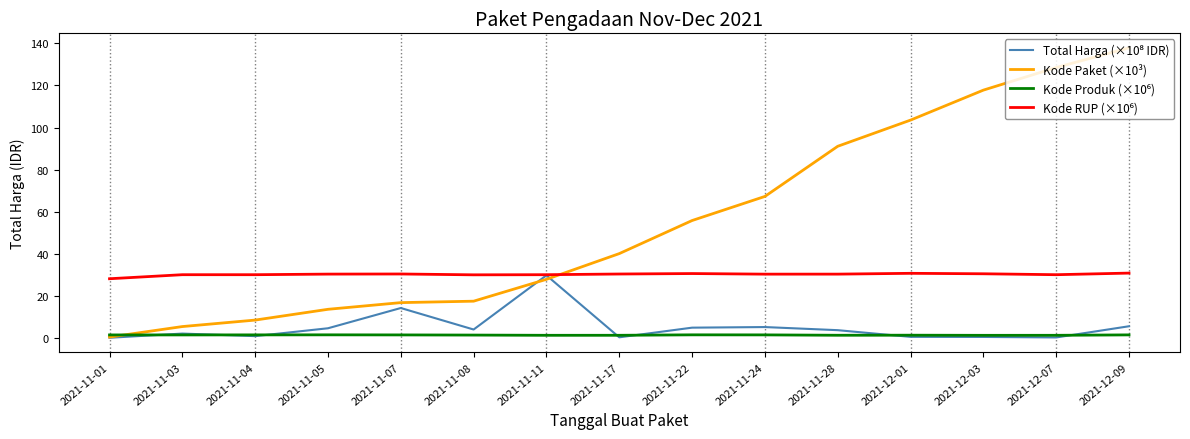

At which label does Kode Paket (×10³) reach its peak?

2021-12-09